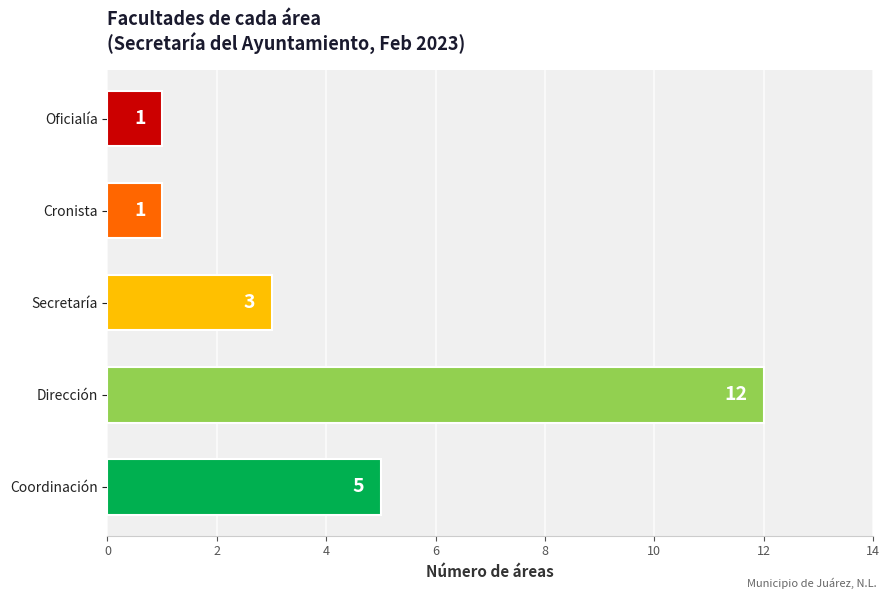

What is the maximum value shown in the chart?

12